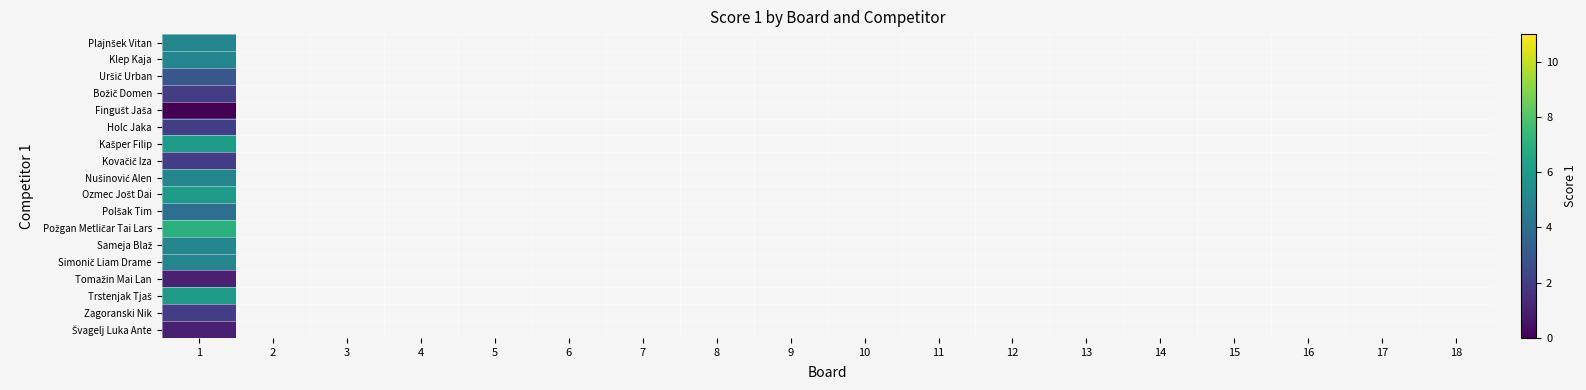

At which category is the sum across all series the highest?

1